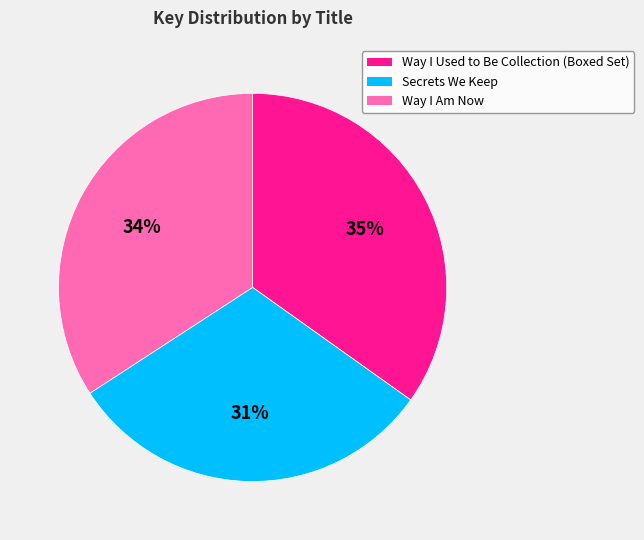

Is the sum of Secrets We Keep and Way I Used to Be Collection (Boxed Set) greater than half?

Yes